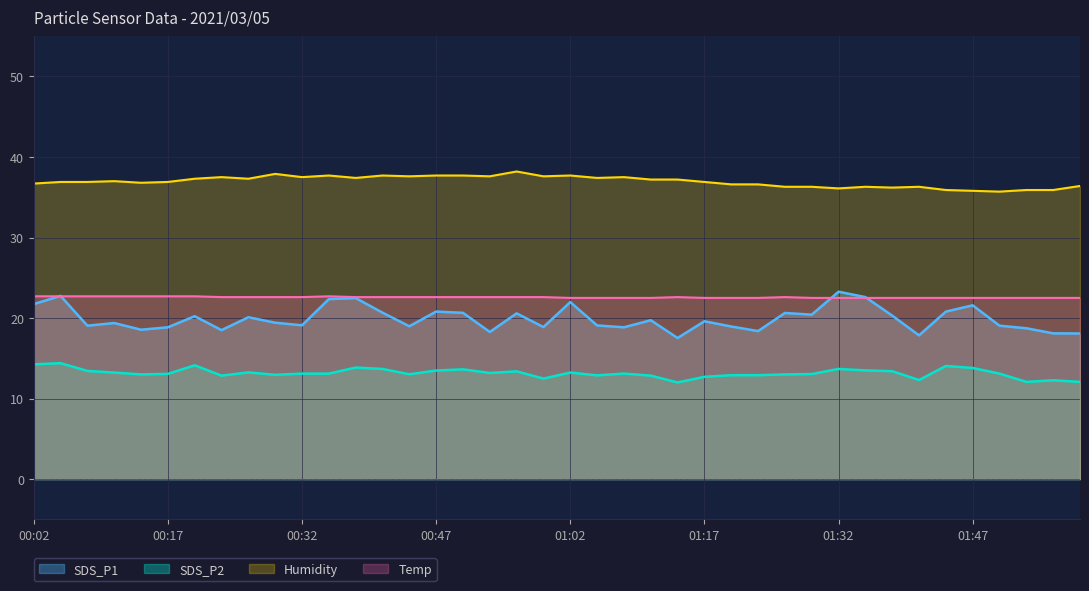

Is the value of Temp at 01:11 greater than the value of SDS_P2 at 01:08?

Yes